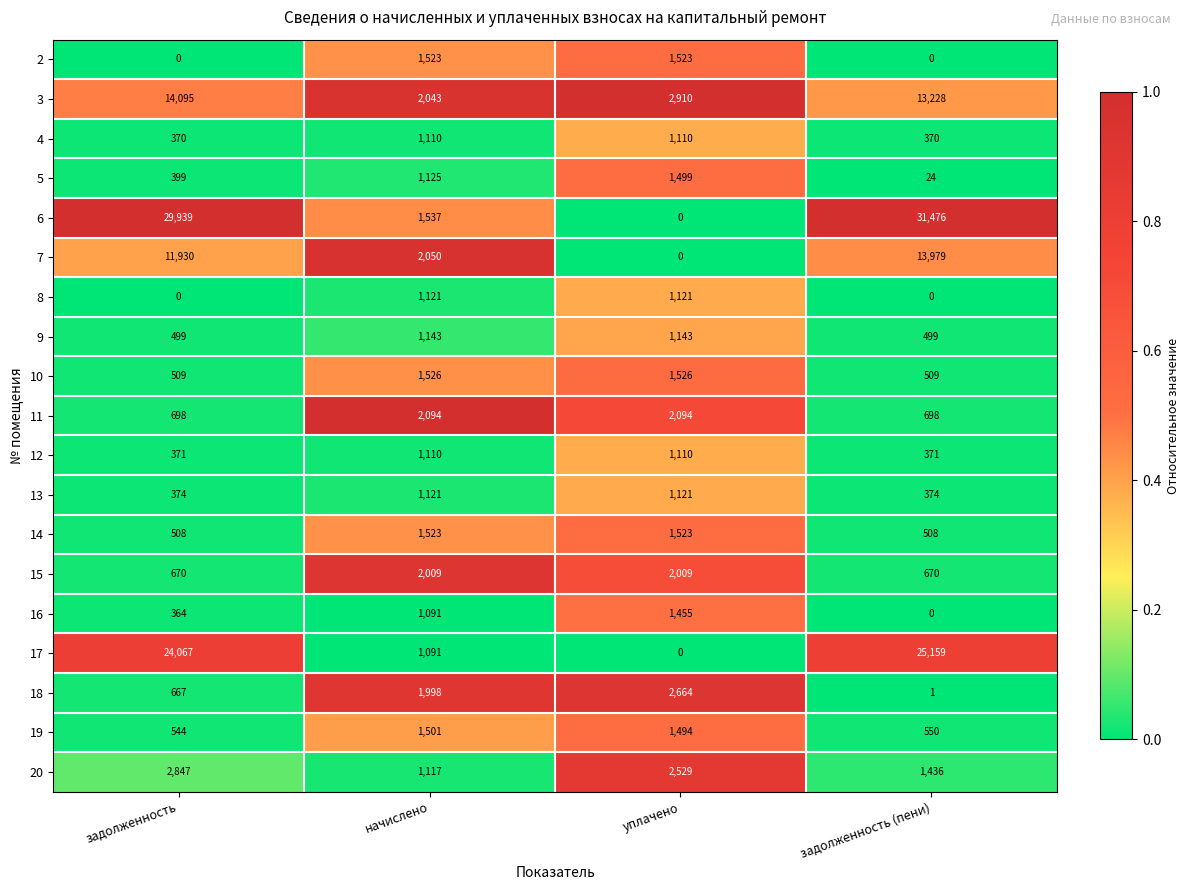

The 2 series shows -761 at задолженность. True or false?

False